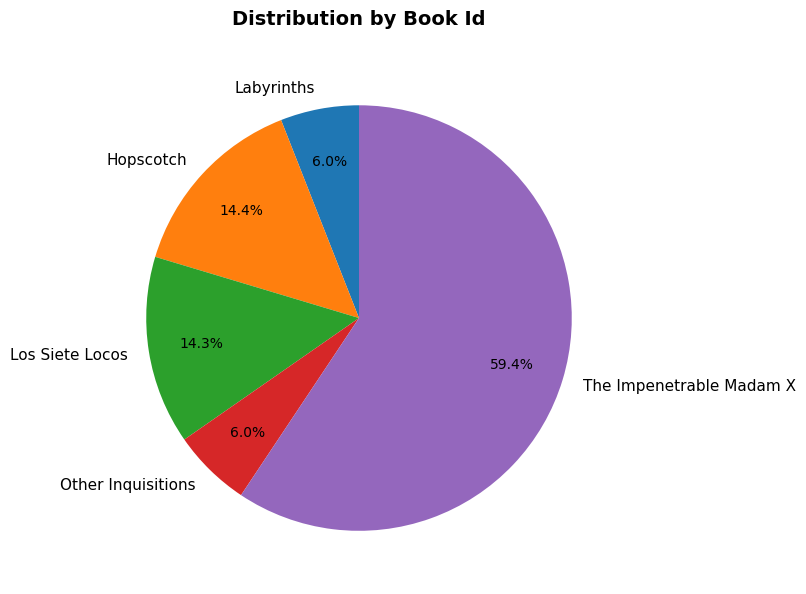

What is the majority slice?

The Impenetrable Madam X